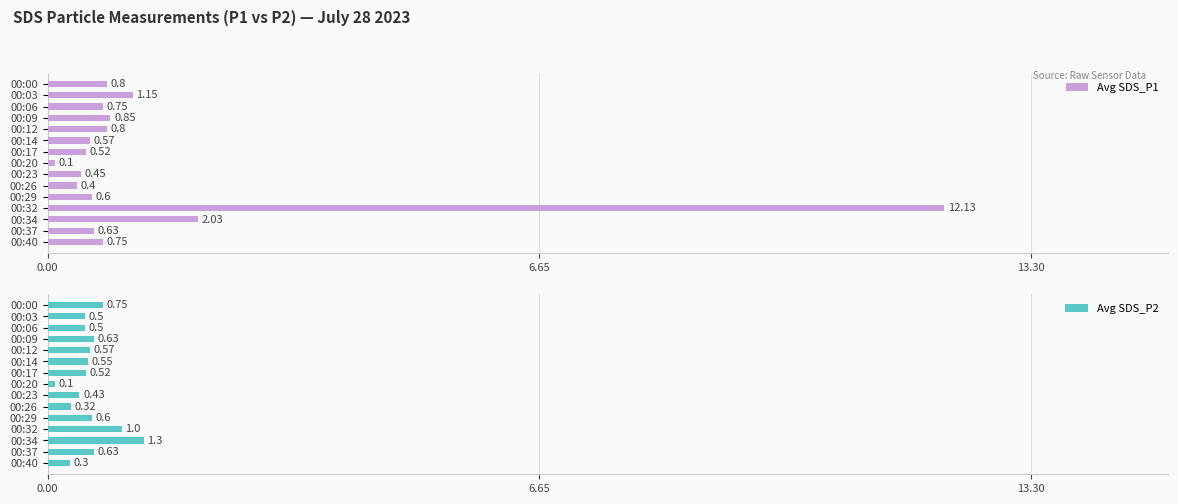

What is the difference between the maximum and minimum values in the Avg SDS_P2 series?

1.2